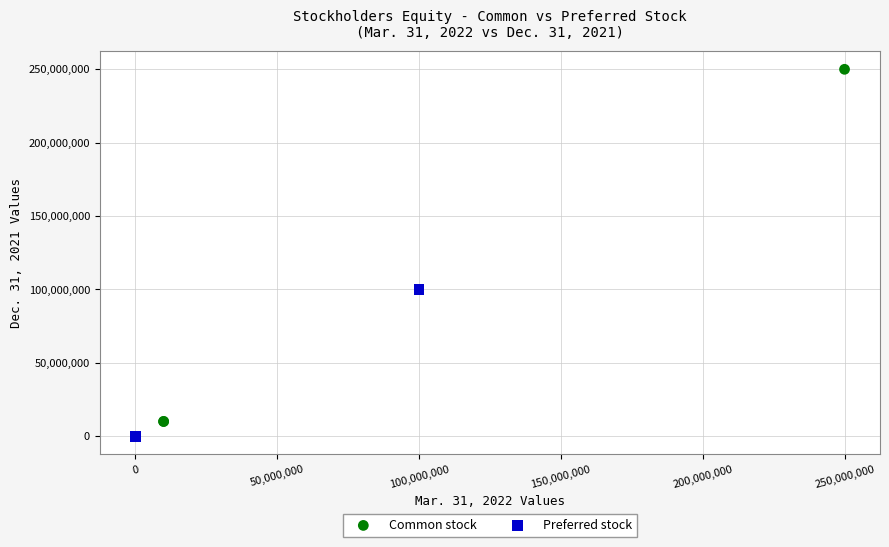

What are all the series names shown in the legend?

Common stock, Preferred stock